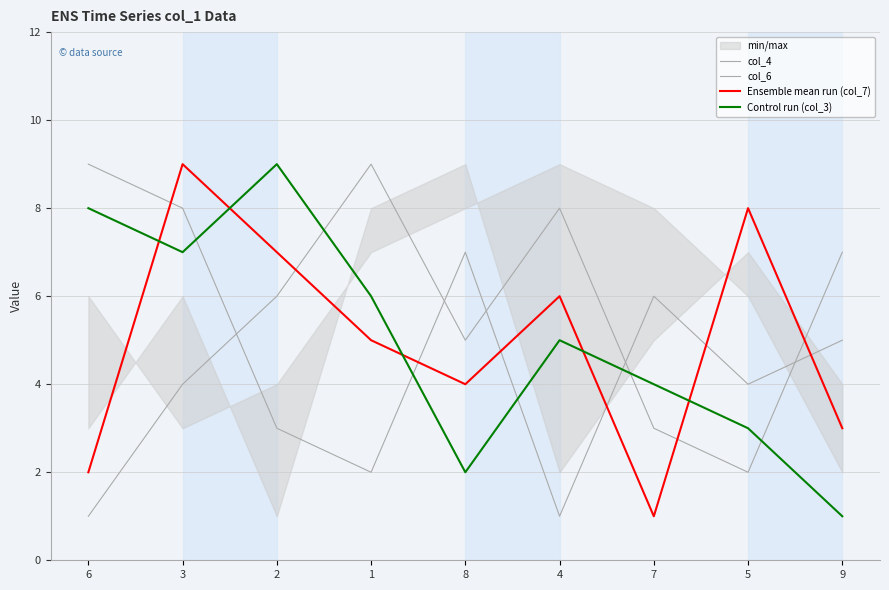

Which category has the highest value across all series?

1